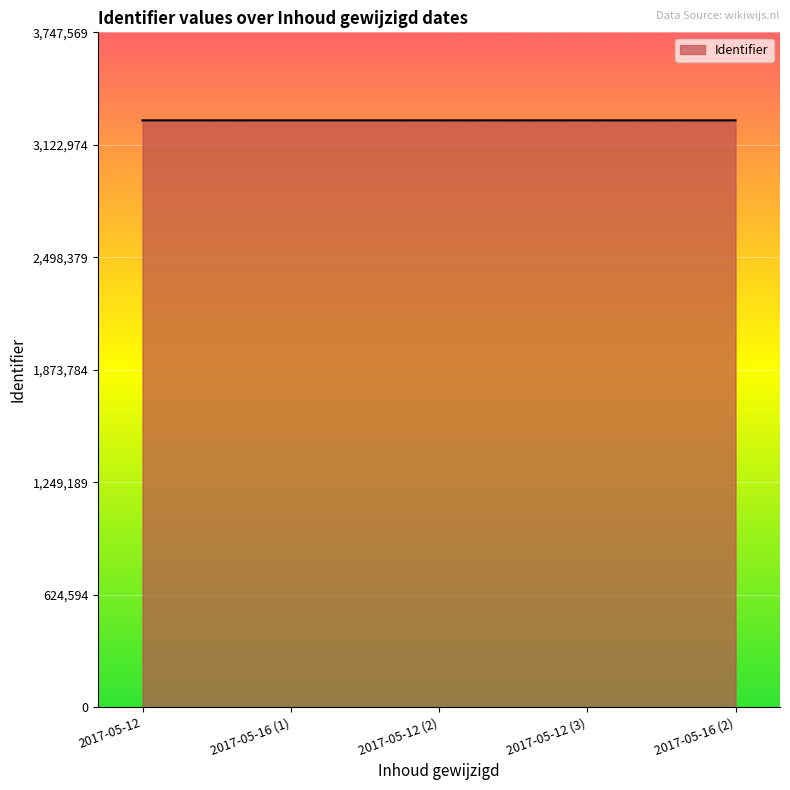

What is the maximum value shown in the chart?

3258756